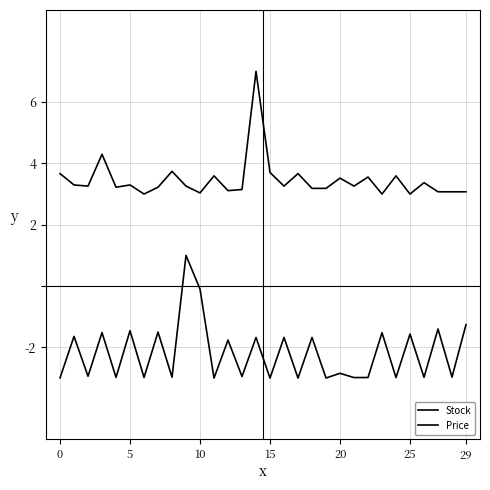

Which series has the largest range (max minus min)?

Stock